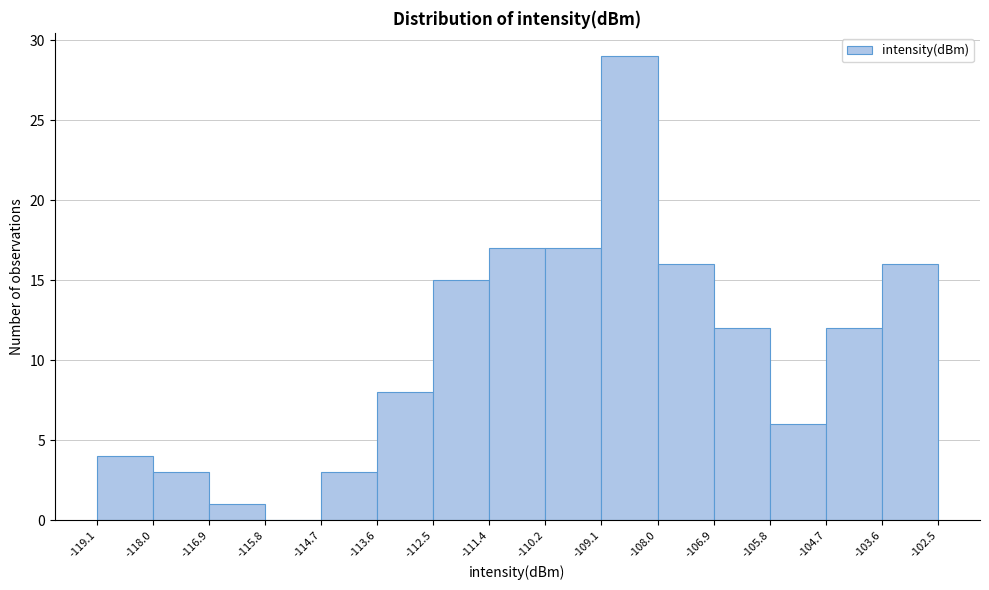

How tall is the bar that spans -113.6 to -112.5 on the x-axis? The values are not printed on the chart, so give them approximately, as read against the axis.

8